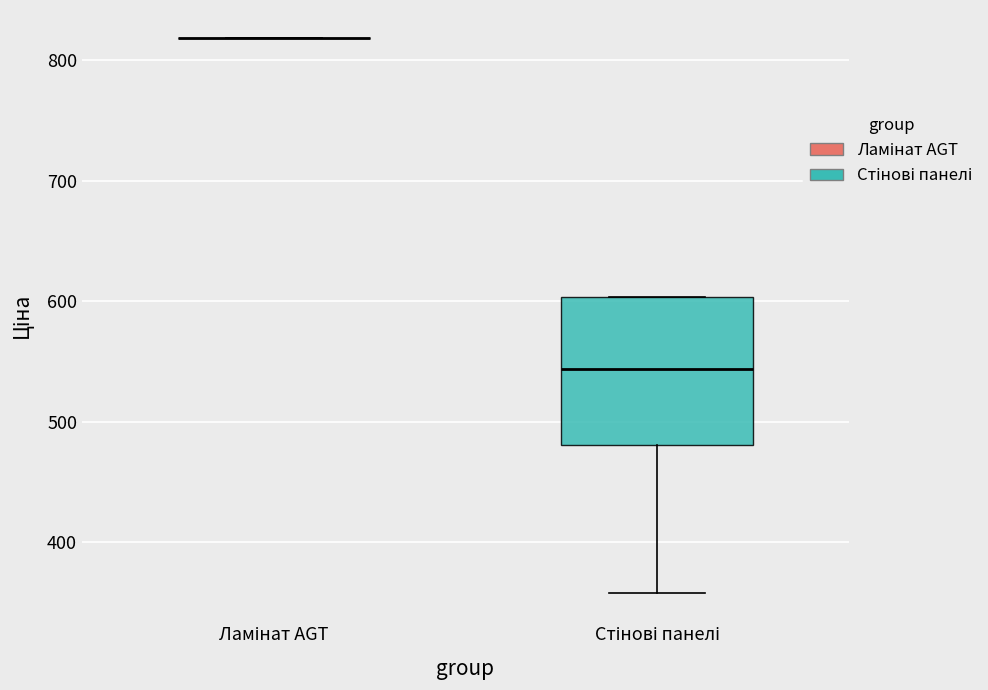

Reading left to right, transcribe this box plot: for each box, give where its median line is, the range the box spans, and where its two whiskers end, as read against the y-axis. The values are not printed on the chart, so give them approximately, as read against the axis.

Ламінат AGT: box collapsed to a line at 820, whiskers 820 to 820
Стінові панелі: median 540, box 480 to 600, whiskers 360 to 600